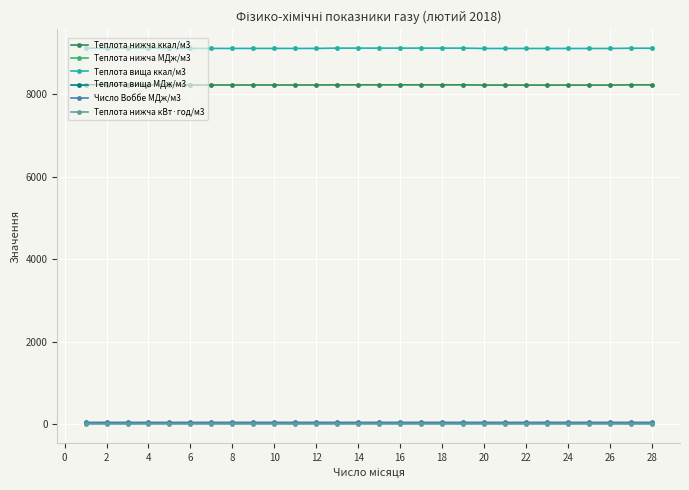

At how many categories does at least one series exceed 3177?

28